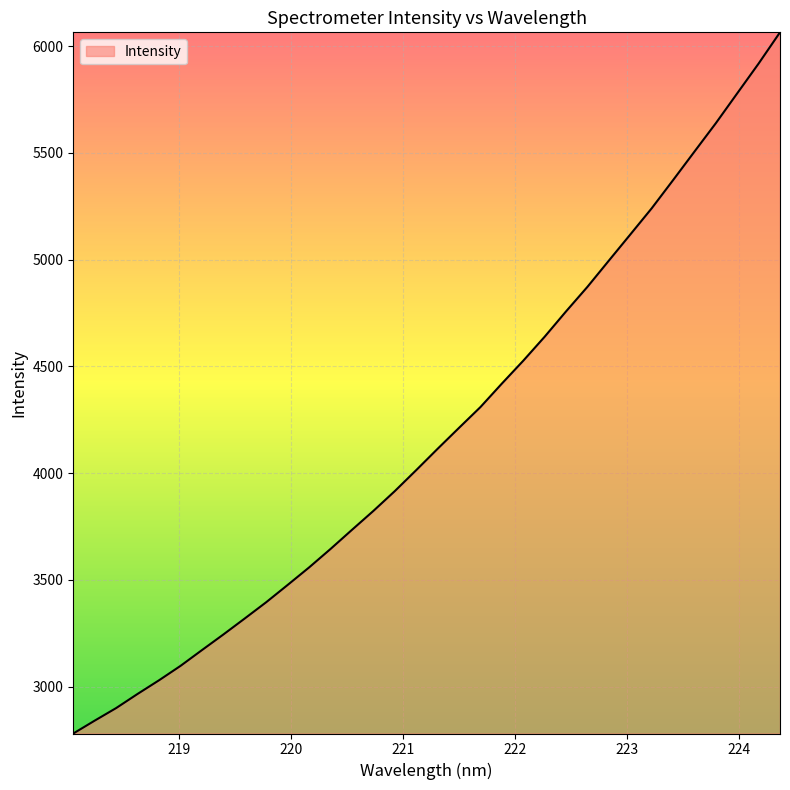

Does the chart have visible grid lines?

Yes